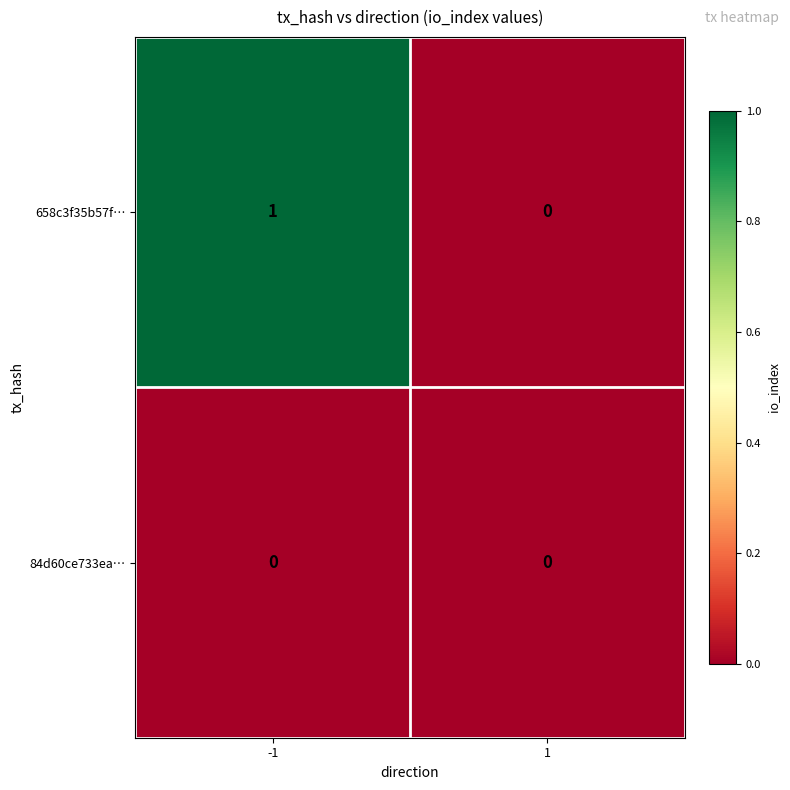

Between -1 and 1, which series saw the biggest shift?

658c3f35b57f…